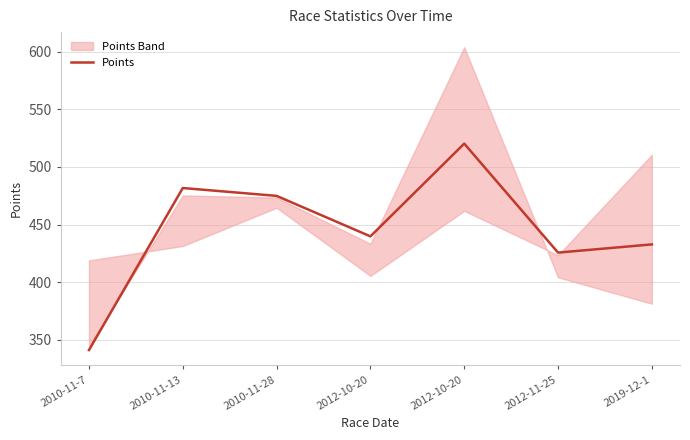

What is the label of the 6th point from the right?

2010-11-13